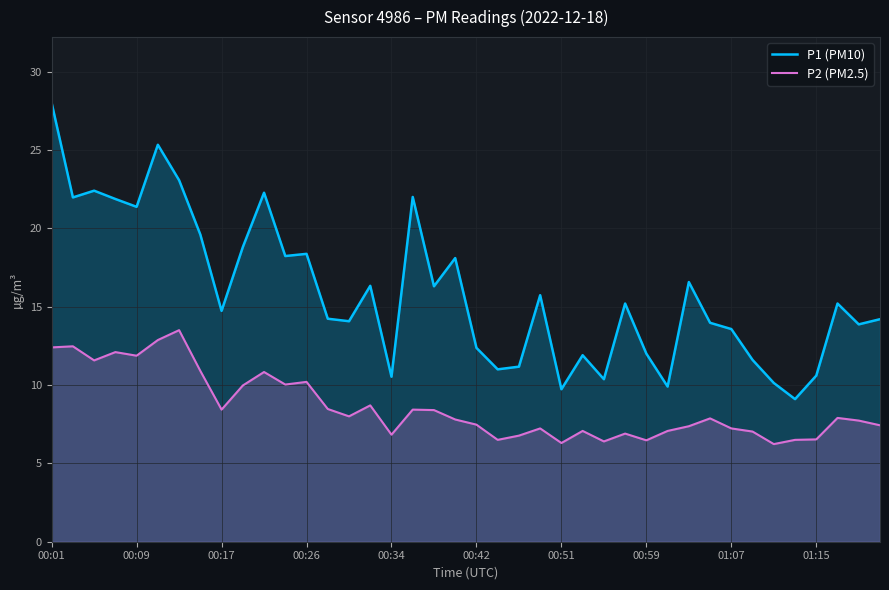

How many values in the P1 (PM10) series exceed 15?

20